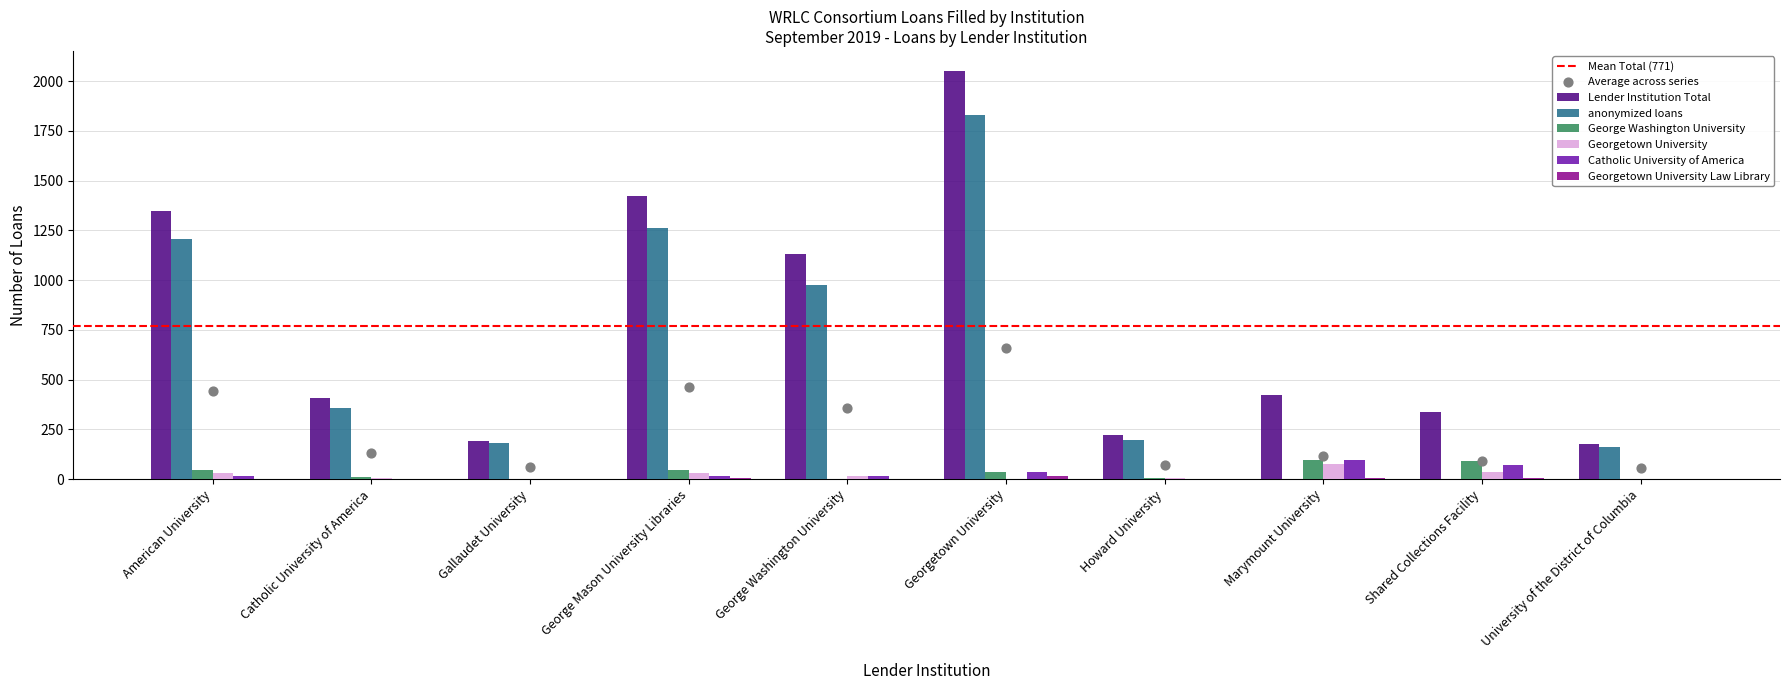

Which series contains the highest Y value?

Lender Institution Total